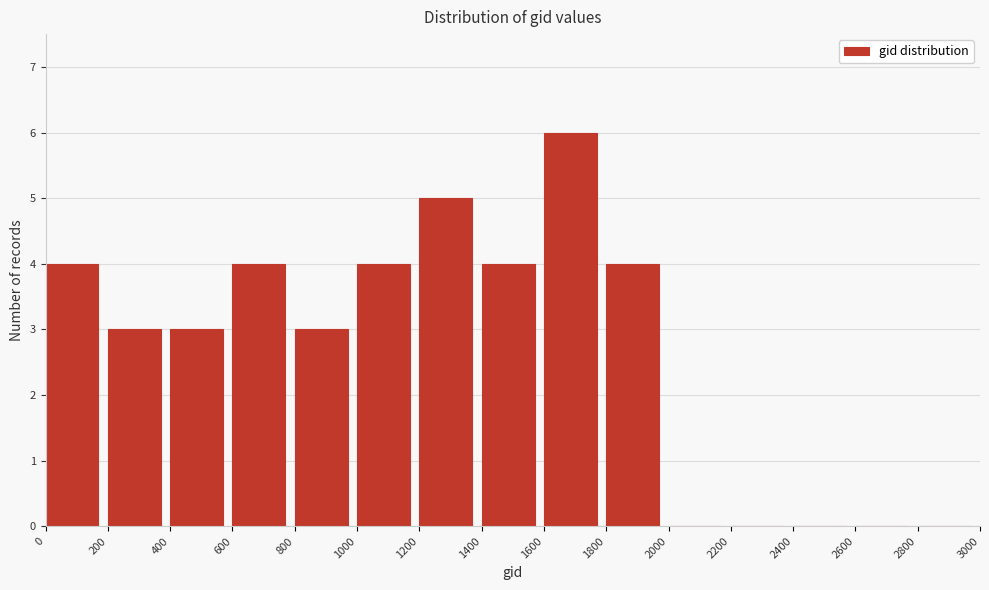

Reading left to right, transcribe this chart: for each bar, give the range it covers on the x-axis and its height. The values are not printed on the chart, so give them approximately, as read against the axis.

0 to 200: 4
200 to 400: 3
400 to 600: 3
600 to 800: 4
800 to 1000: 3
1000 to 1200: 4
1200 to 1400: 5
1400 to 1600: 4
1600 to 1800: 6
1800 to 2000: 4
2000 to 2200: 0
2200 to 2400: 0
2400 to 2600: 0
2600 to 2800: 0
2800 to 3000: 0